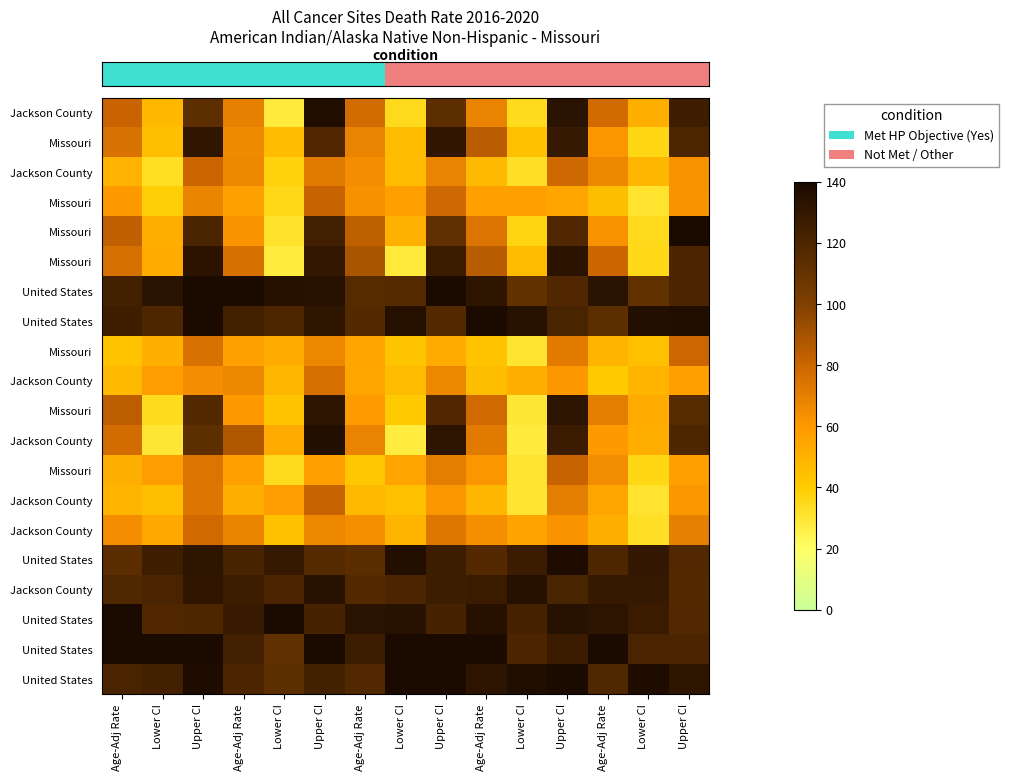

What is the total value across all series at Upper CI?

2181.0